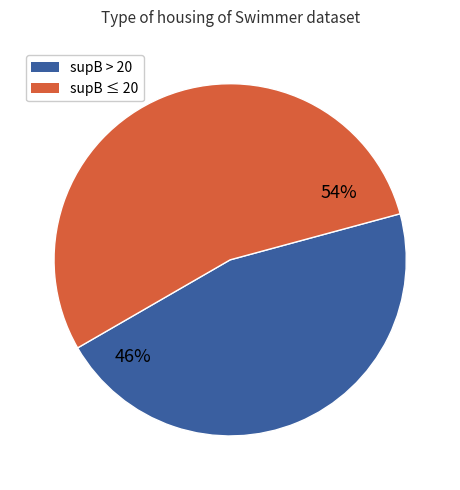

Is there a majority slice in this chart?

Yes